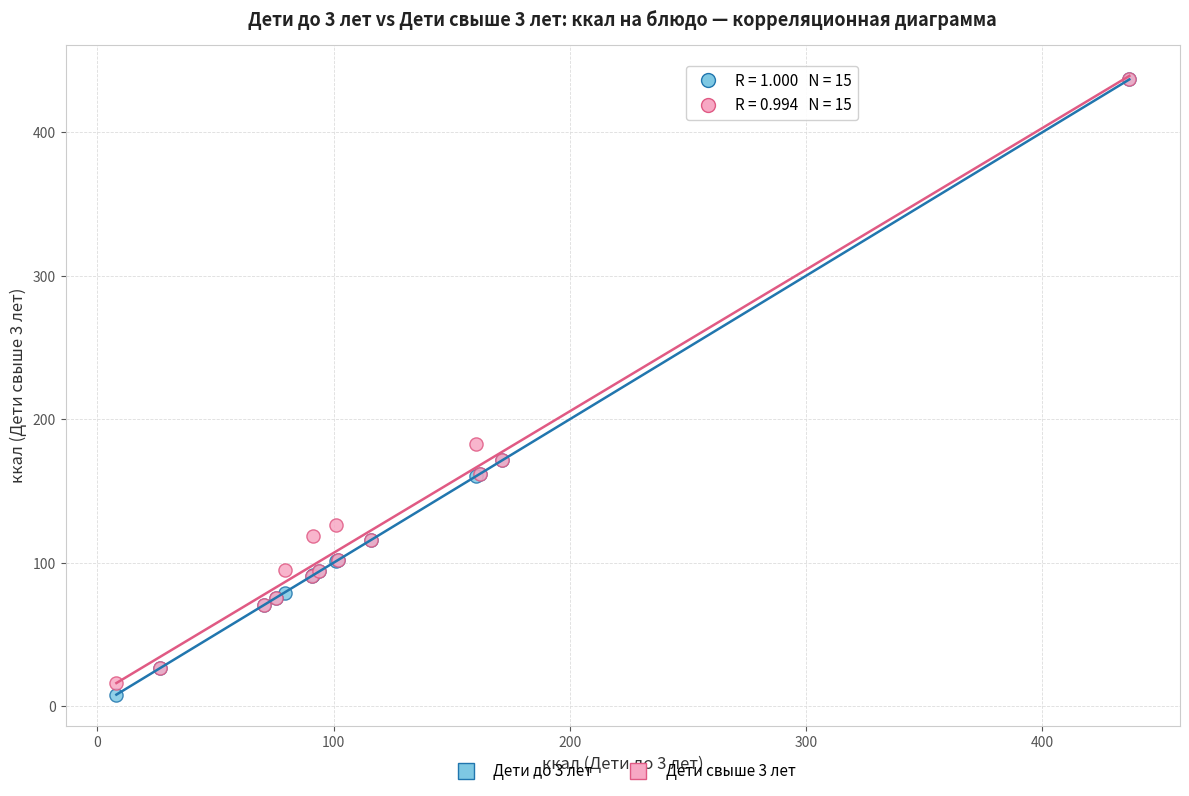

What are all the series names shown in the legend?

Дети до 3 лет, Дети свыше 3 лет